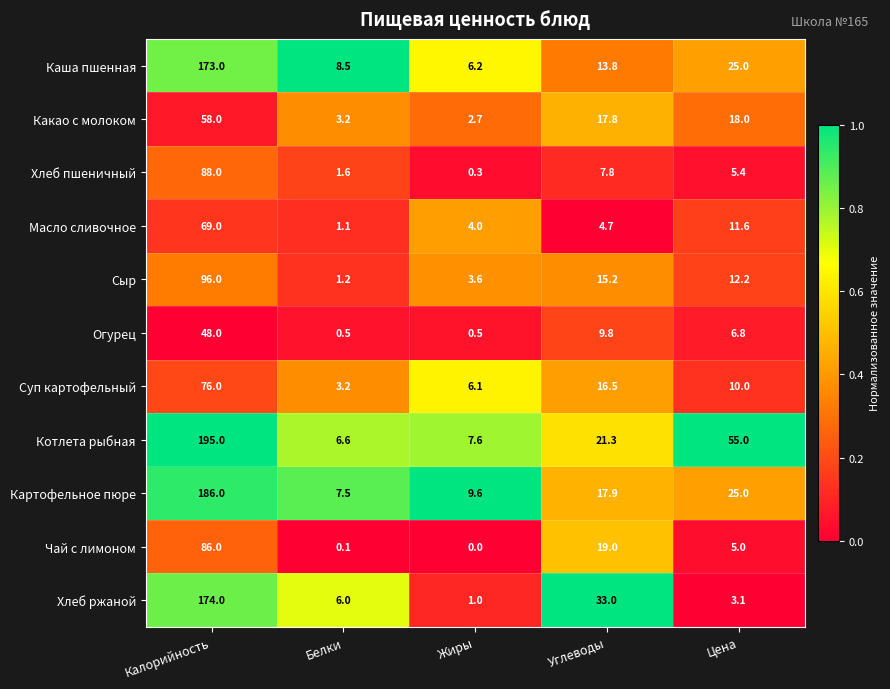

The Хлеб пшеничный series shows 11.8 at Углеводы. True or false?

False